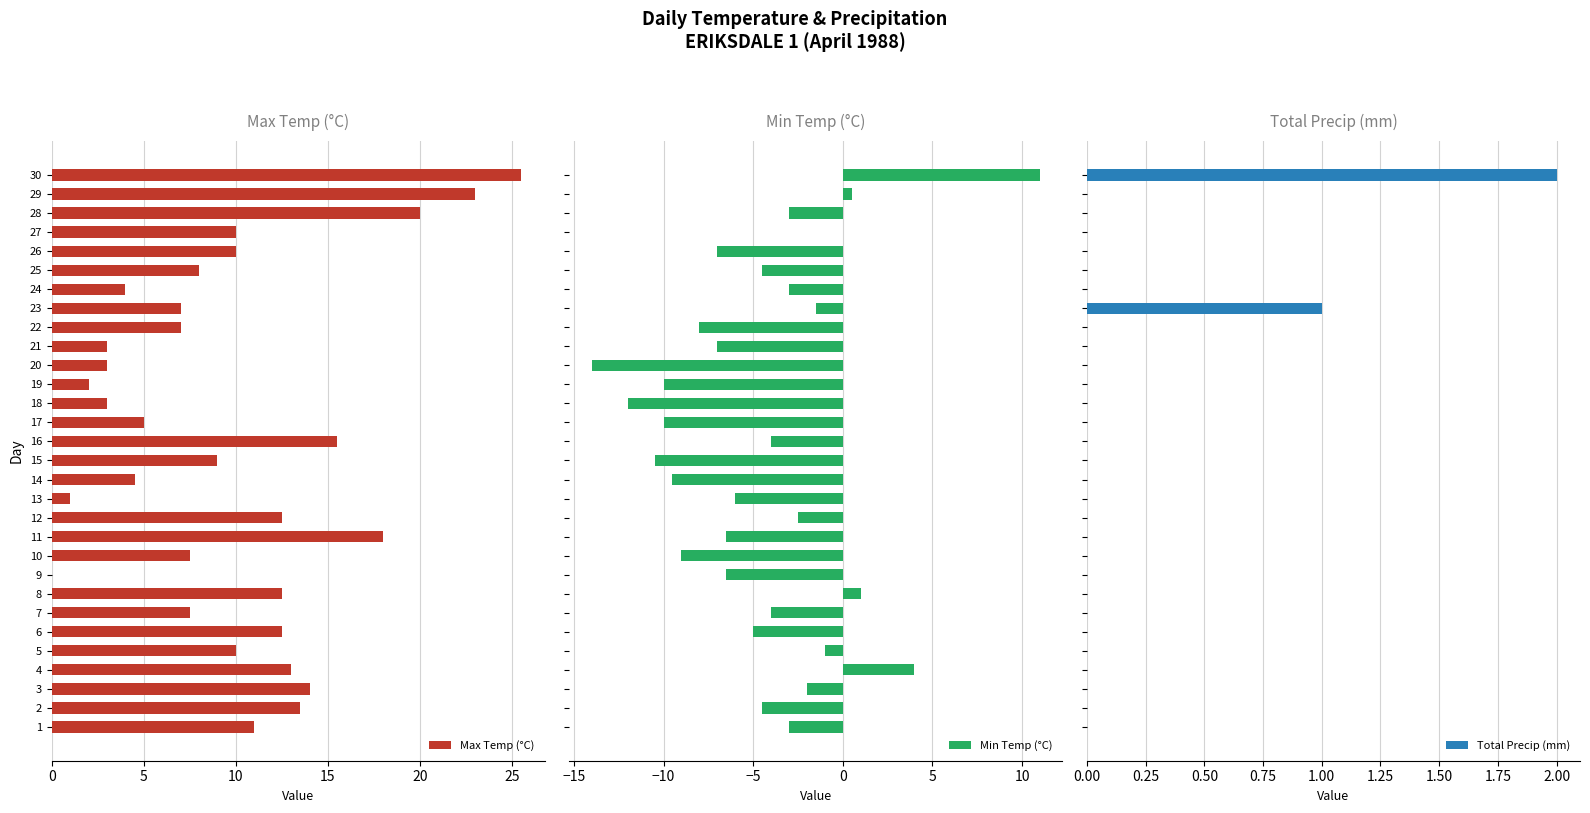

How many groups of bars are there?

30